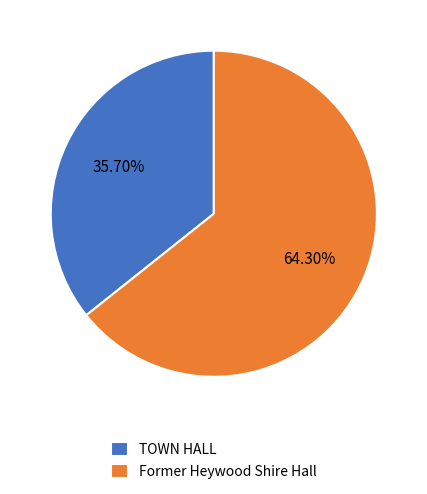

How many segments does this pie chart have?

2